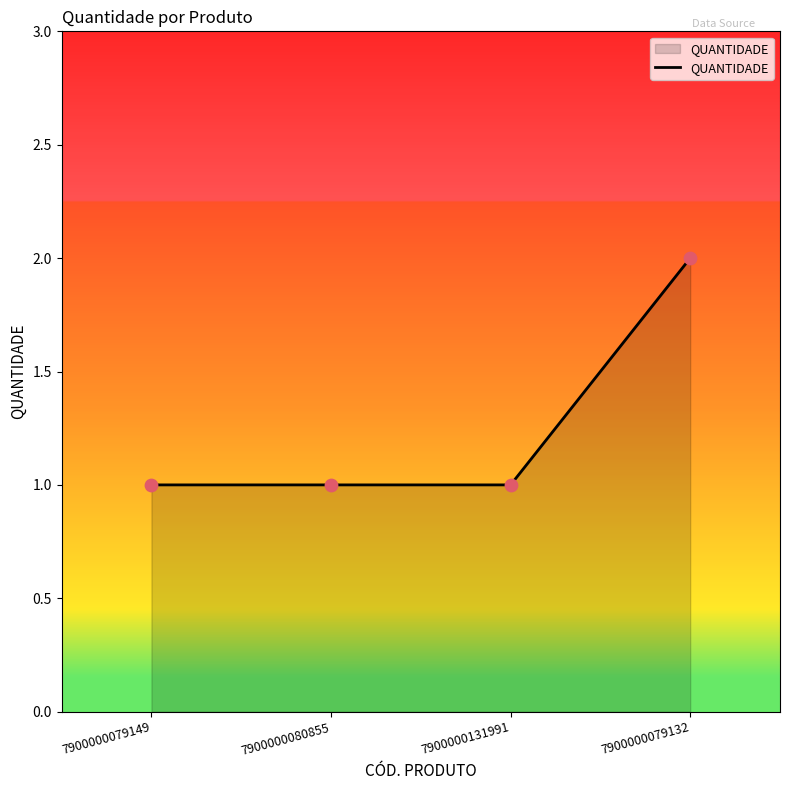

What is the change in value from 7900000079149 to 7900000079132?

+1